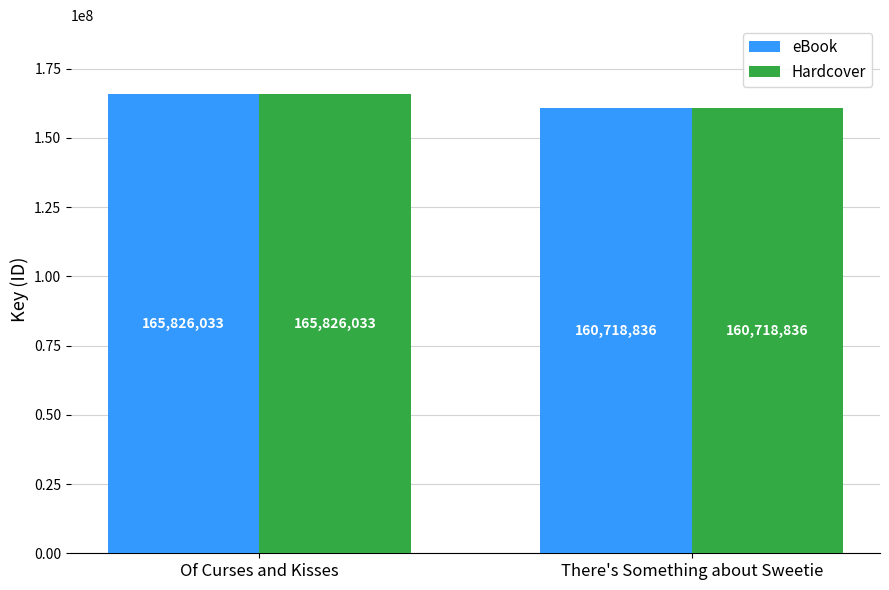

How many bars are there in each group?

2